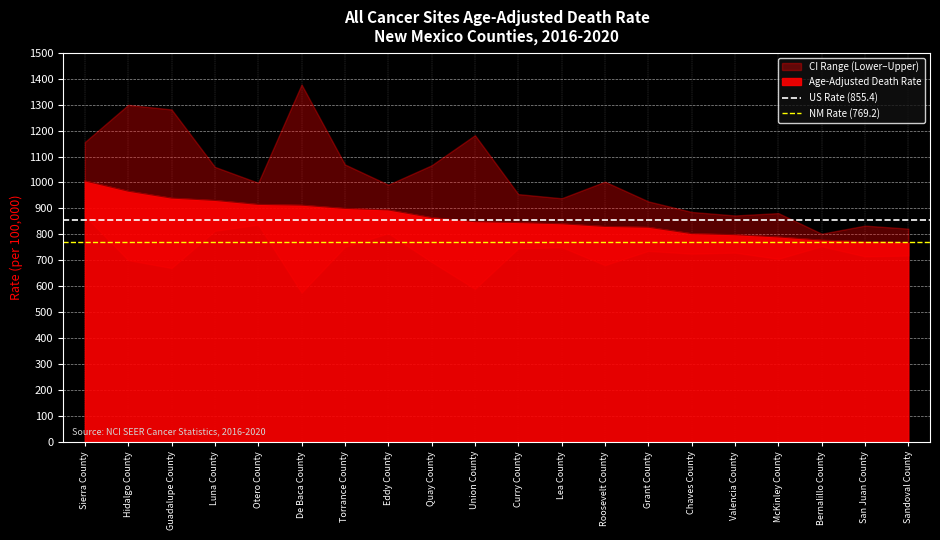

True or false: Age-Adjusted Death Rate has a value of 1077.3 at Sandoval County.

False